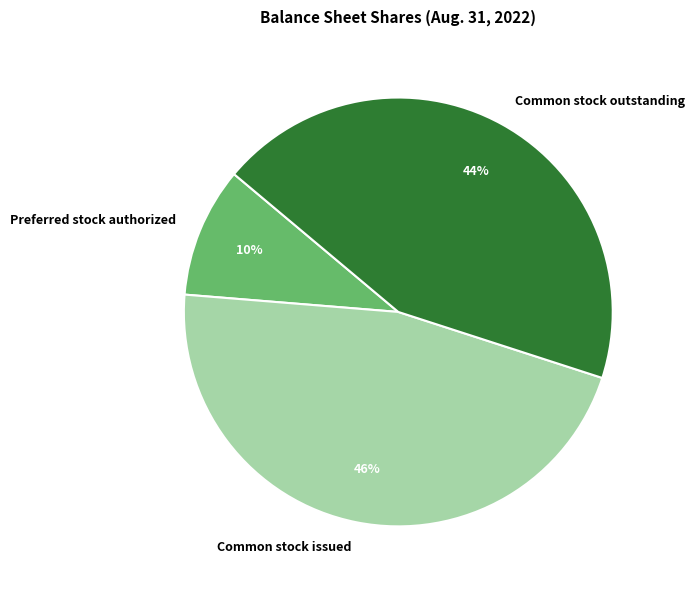

True or false: Common stock issued accounts for 46% of the total.

True